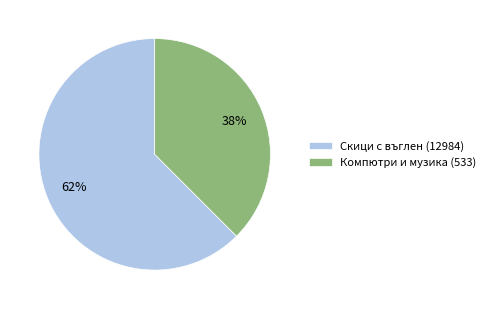

Is it true that Скици с въглен (12984) is 62% of the pie?

True